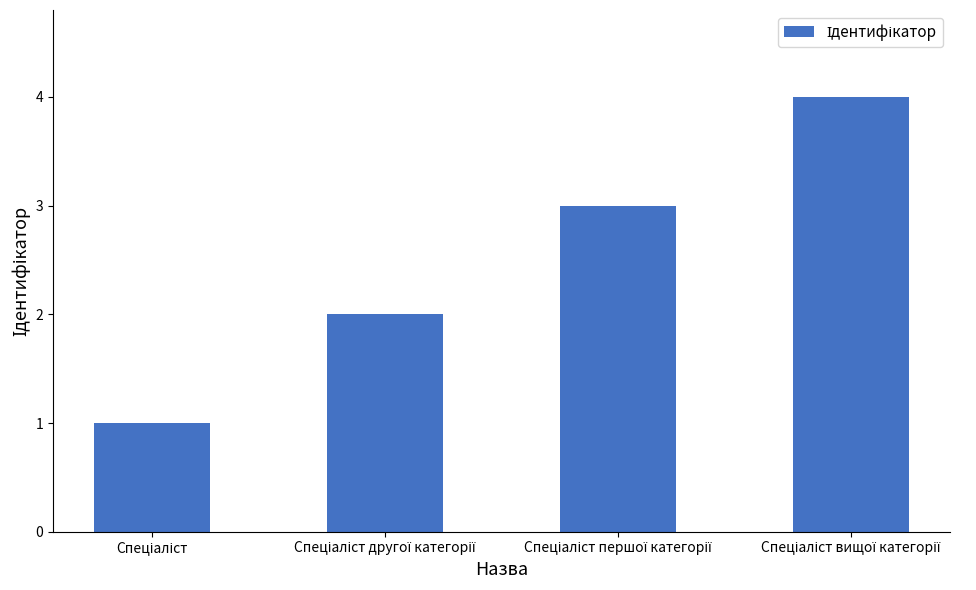

What is the sum of all values?

10